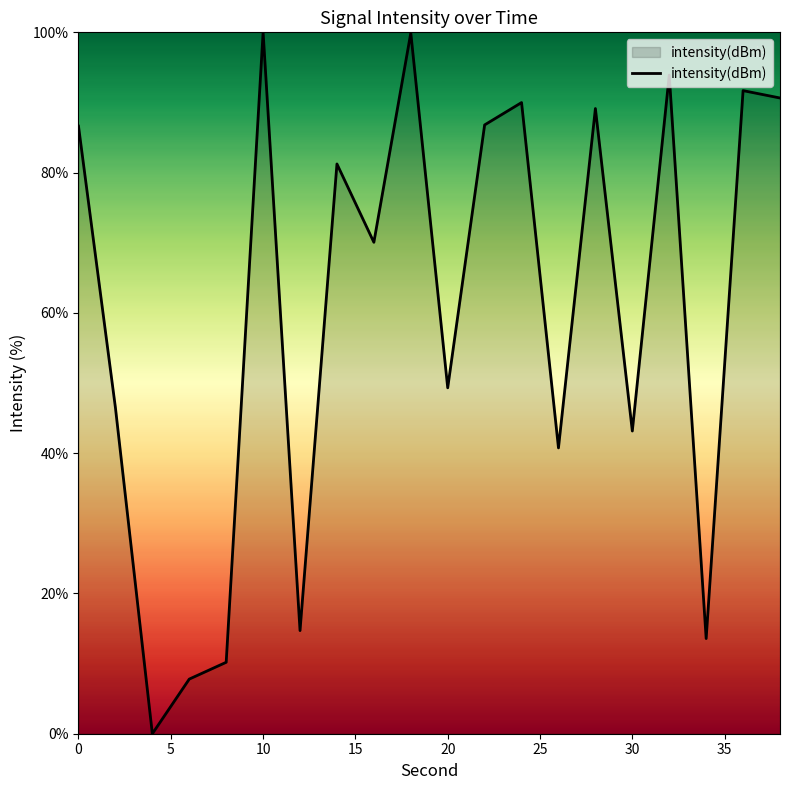

What is the difference between the maximum and minimum values?

100.0